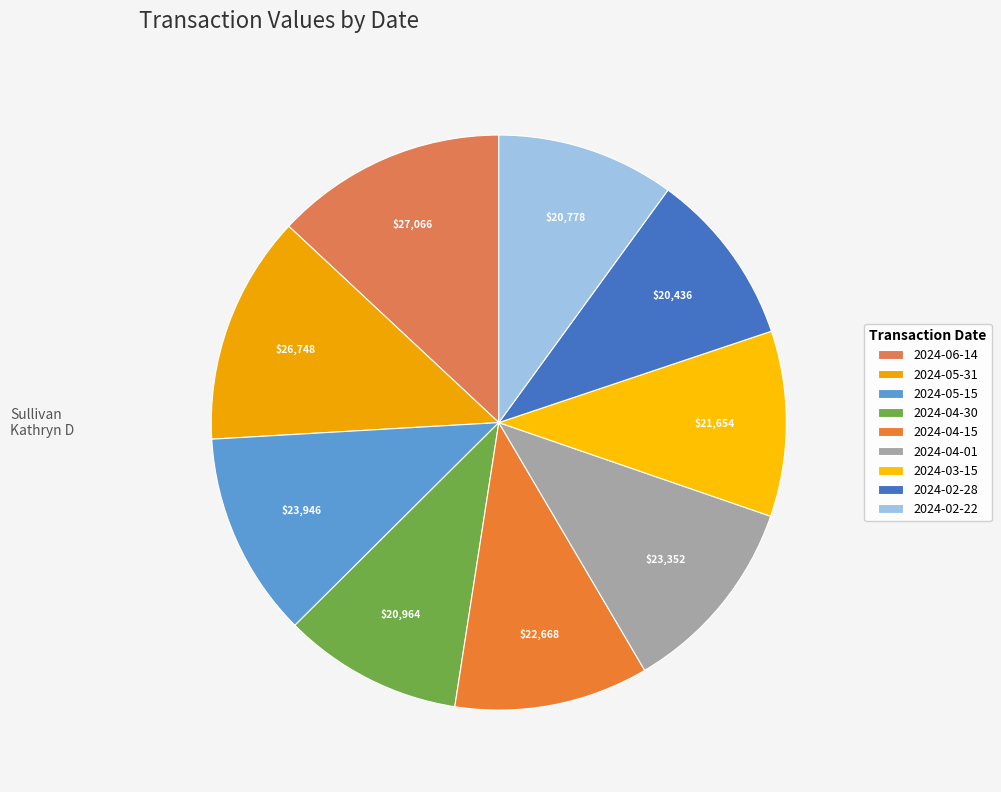

What percentage is the 2024-06-14 slice, to the nearest percent?

13%